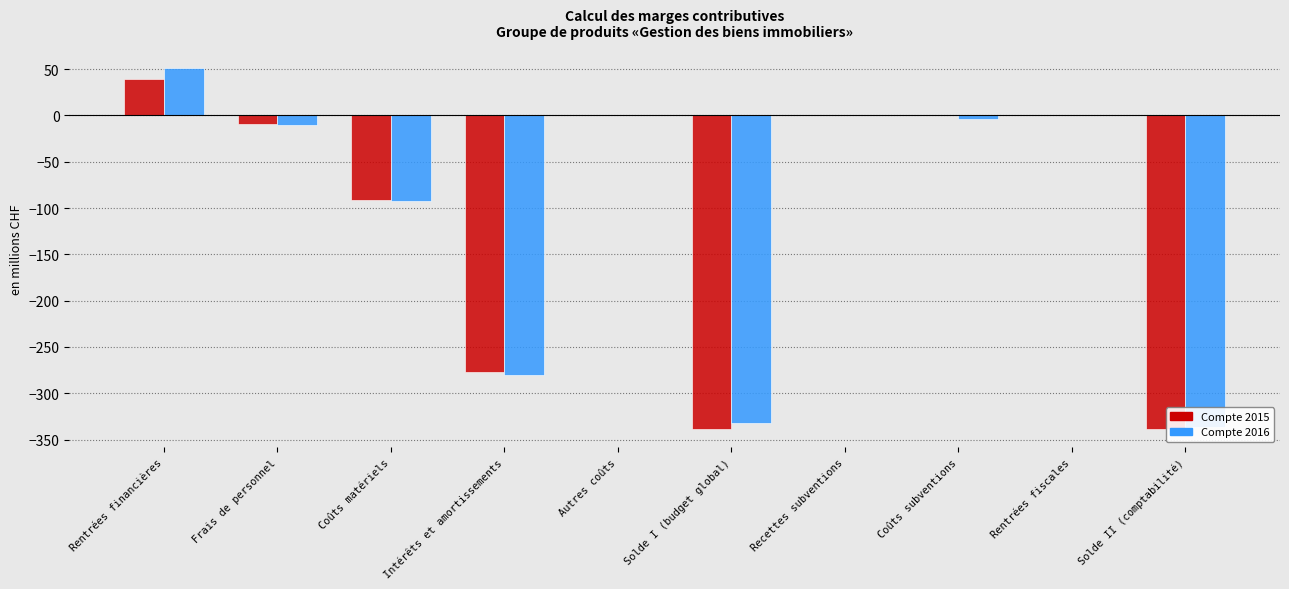

What is the highest value of the Compte 2016 series?

51.0